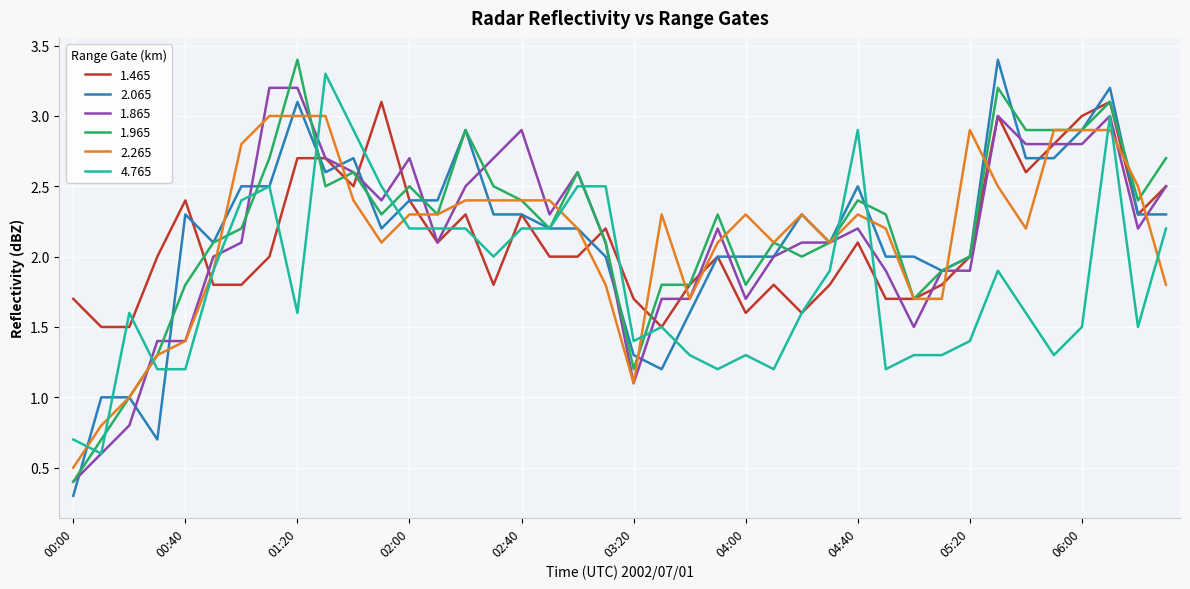

Which series ends up on top after the final intersection of 1.465 and 4.765?

1.465